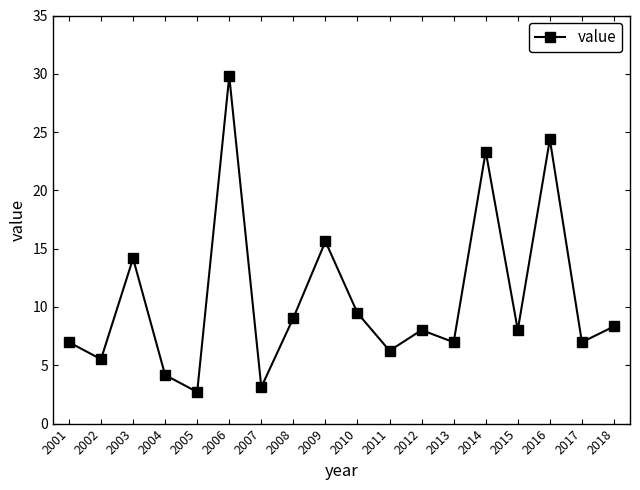

What is the ratio of the value at 2008 to the value at 2012?

1.1